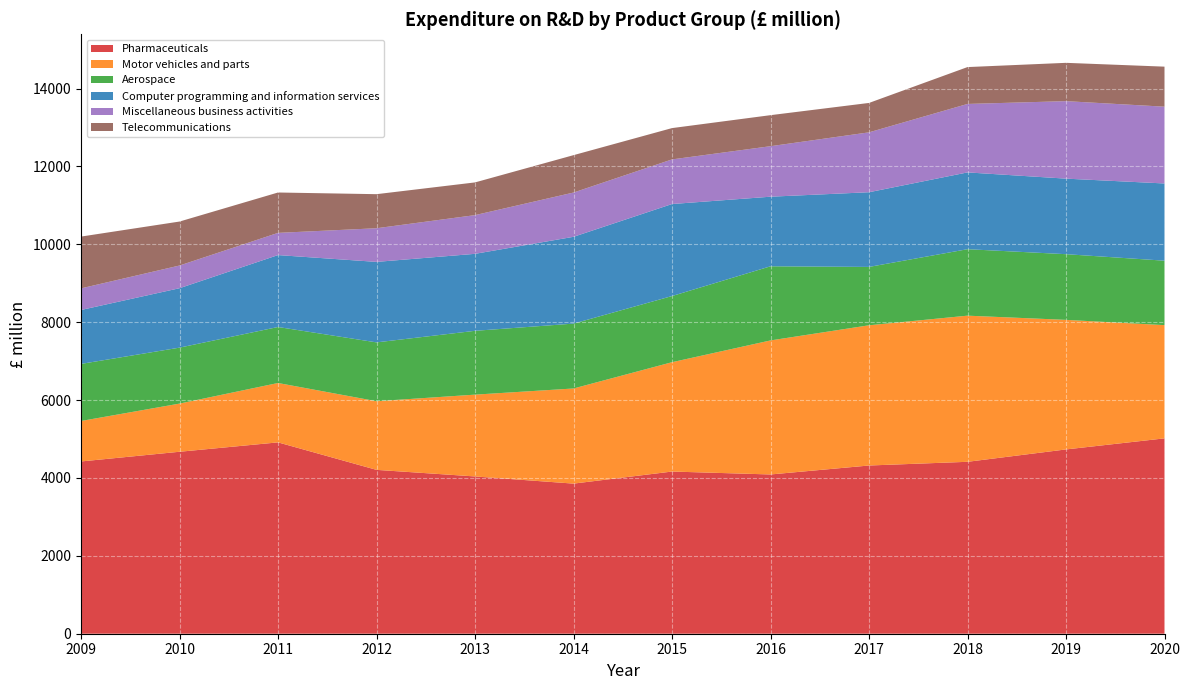

Reading left to right, extract all data points from this chart.

Pharmaceuticals: 4424	4673	4914	4208	4039	3855	4165	4090	4320	4415	4733	5017
Motor vehicles and parts: 1039	1237	1525	1763	2101	2443	2808	3442	3601	3753	3327	2908
Aerospace: 1466	1437	1438	1511	1639	1666	1699	1904	1499	1707	1687	1655
Computer programming and information services: 1385	1526	1847	2067	1977	2229	2363	1787	1918	1972	1940	1983
Miscellaneous business activities: 555	583	570	864	994	1137	1146	1297	1538	1758	1990	1972
Telecommunications: 1330	1129	1037	875	840	960	804	797	755	947	984	1028